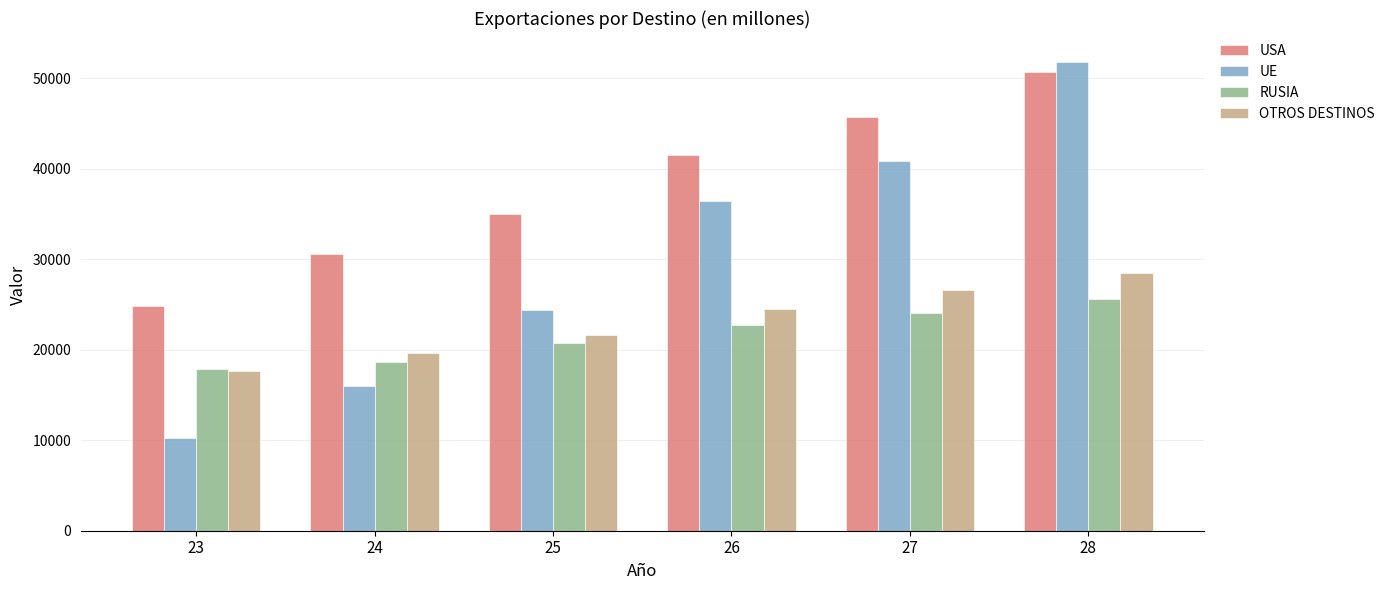

What is the greatest value displayed?

51820.7